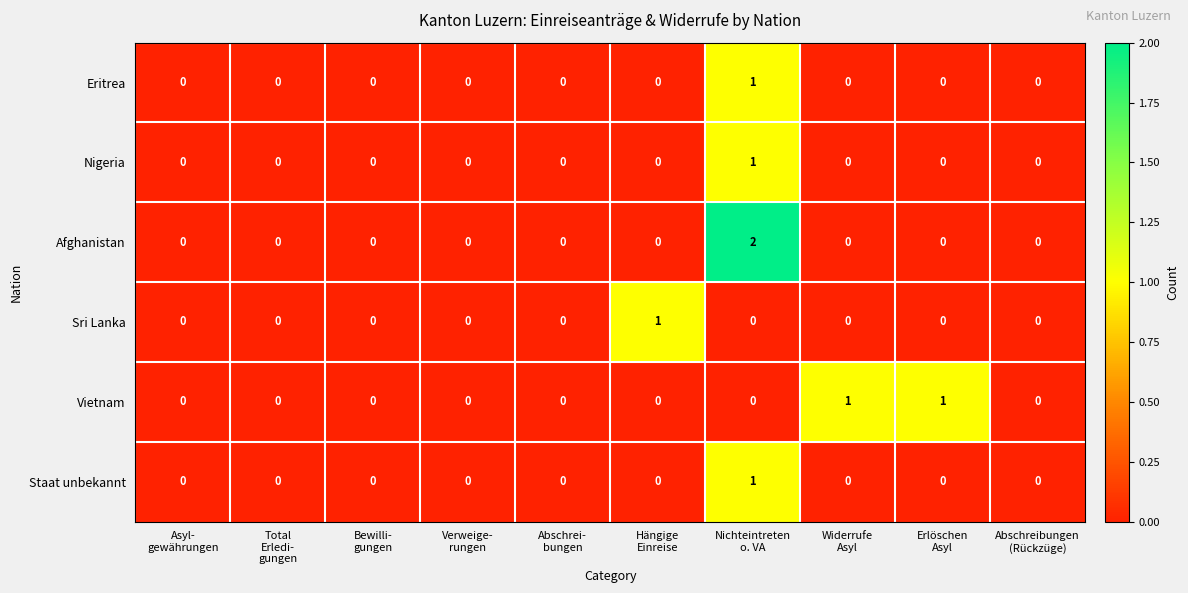

Count the Sri Lanka values in the range 0 to 1.

10